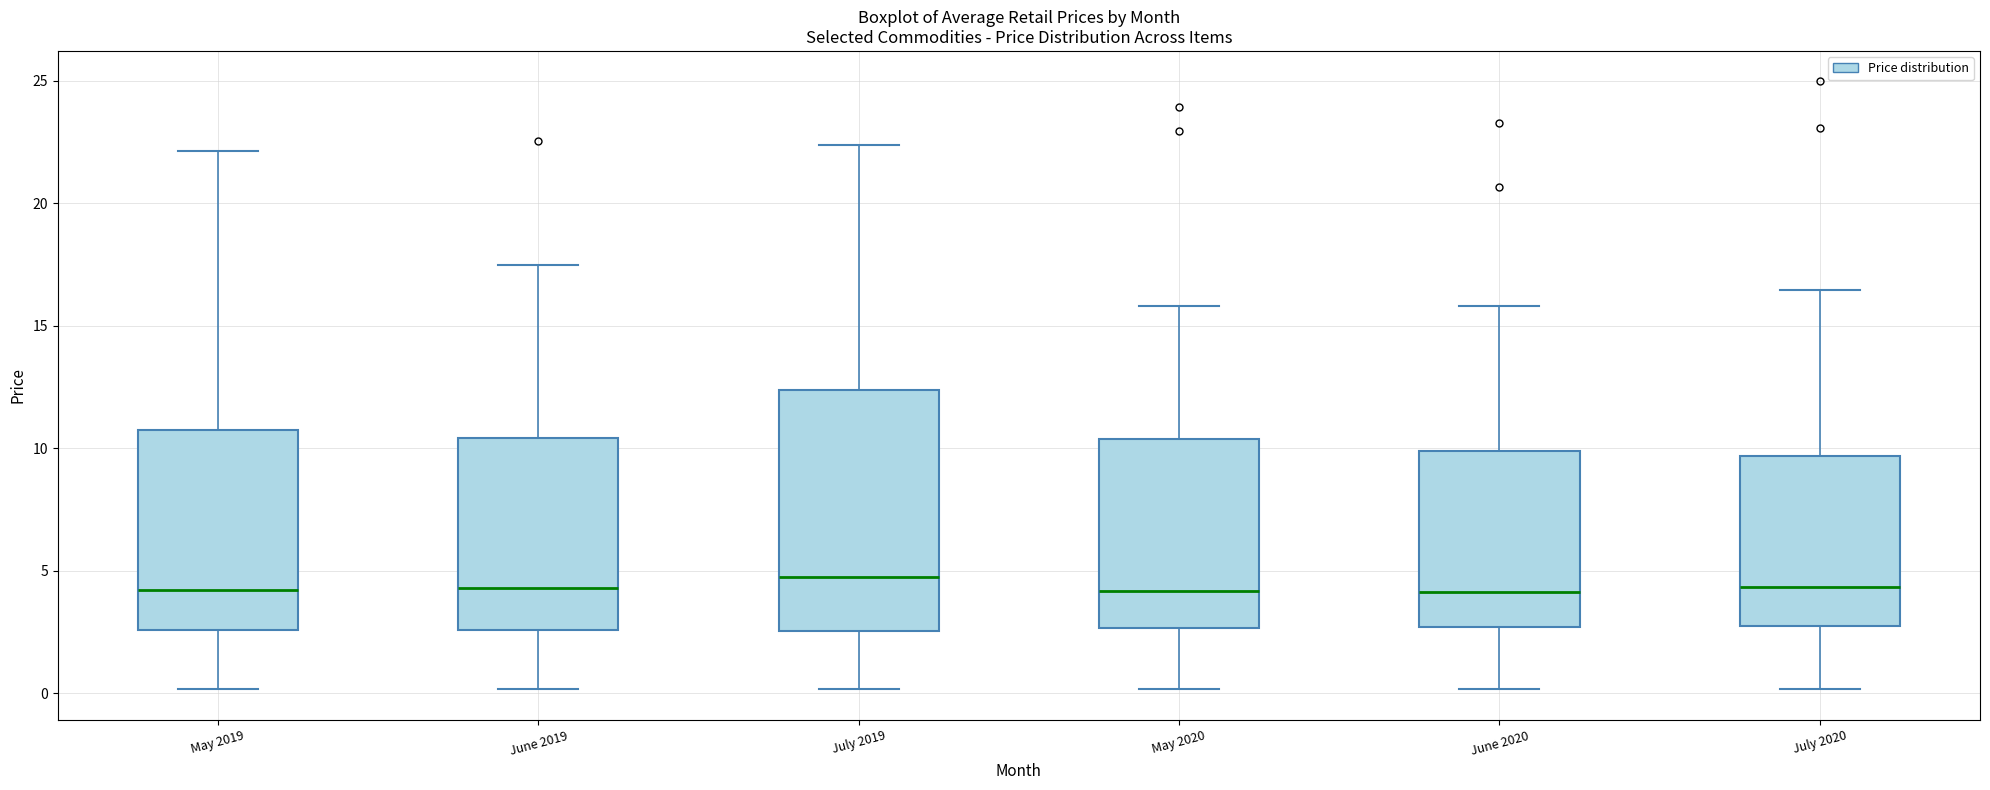

Reading left to right, transcribe this box plot: for each box, give where its median line is, the range the box spans, and where its two whiskers end, as read against the y-axis. The values are not printed on the chart, so give them approximately, as read against the axis.

May 2019: median 4.0, box 2.5 to 10.5, whiskers 0.0 to 22.0
June 2019: median 4.5, box 2.5 to 10.5, whiskers 0.0 to 17.5
July 2019: median 4.5, box 2.5 to 12.5, whiskers 0.0 to 22.5
May 2020: median 4.0, box 2.5 to 10.5, whiskers 0.0 to 16.0
June 2020: median 4.0, box 2.5 to 10.0, whiskers 0.0 to 16.0
July 2020: median 4.5, box 2.5 to 9.5, whiskers 0.0 to 16.5